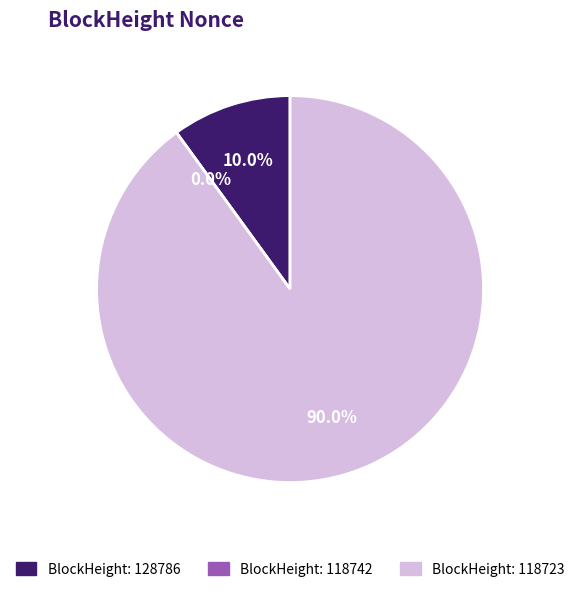

To the nearest percent, what is the difference between the largest and smallest slice percentages?

90%